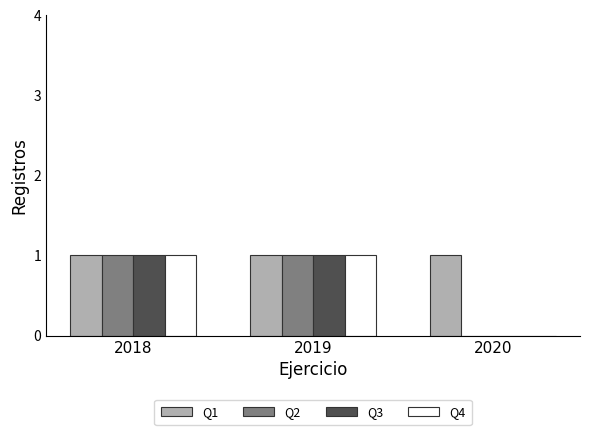

Which series has the largest total across all categories?

Q1